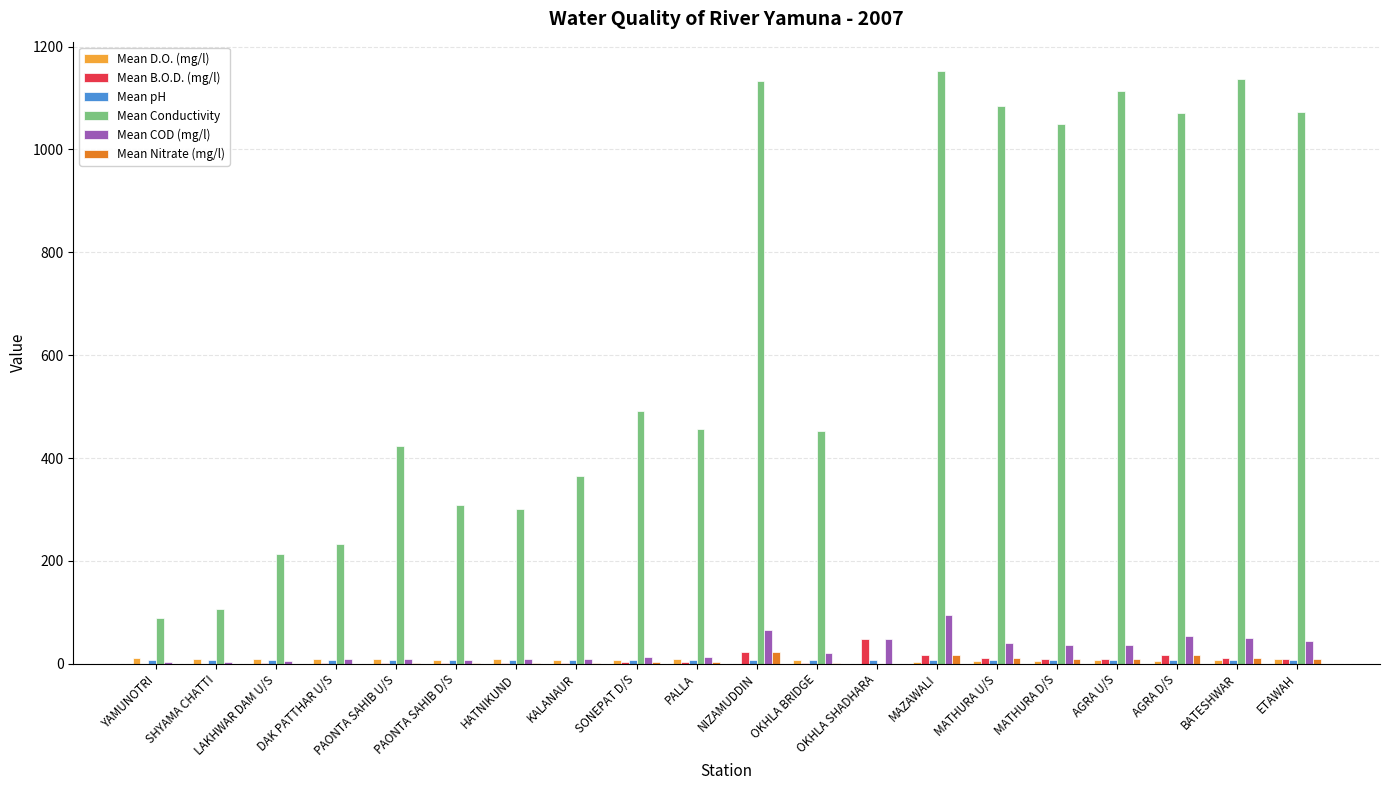

Are the bars grouped side by side (vs. stacked)?

Yes